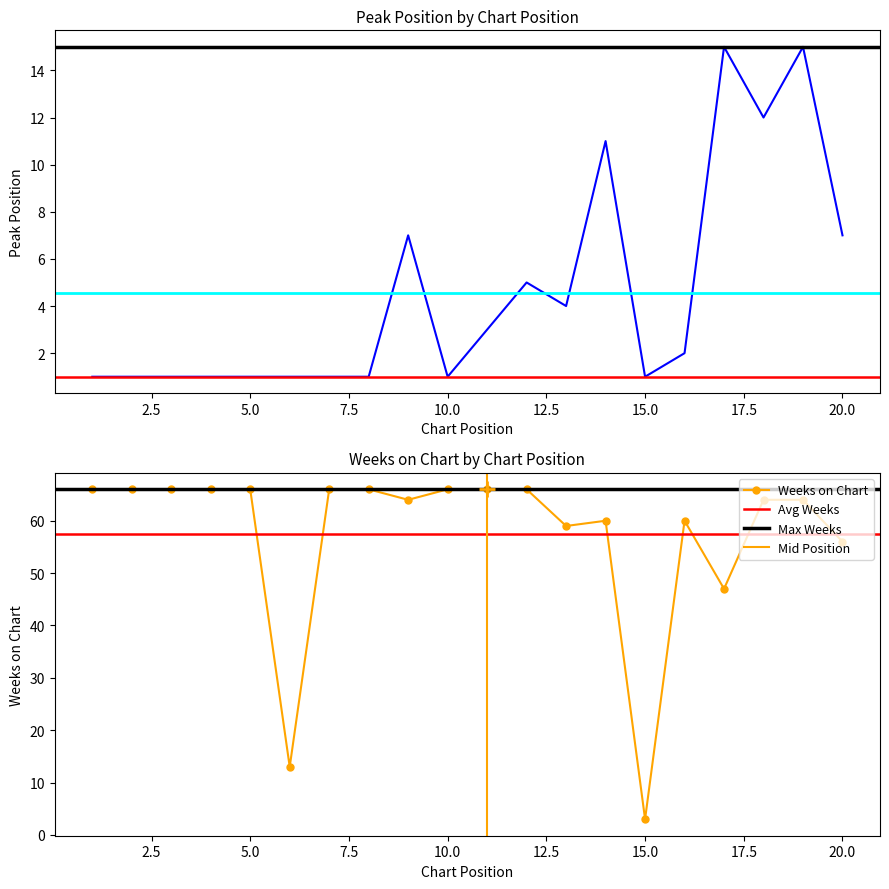

At which label is Weeks on Chart closest to 34?

17